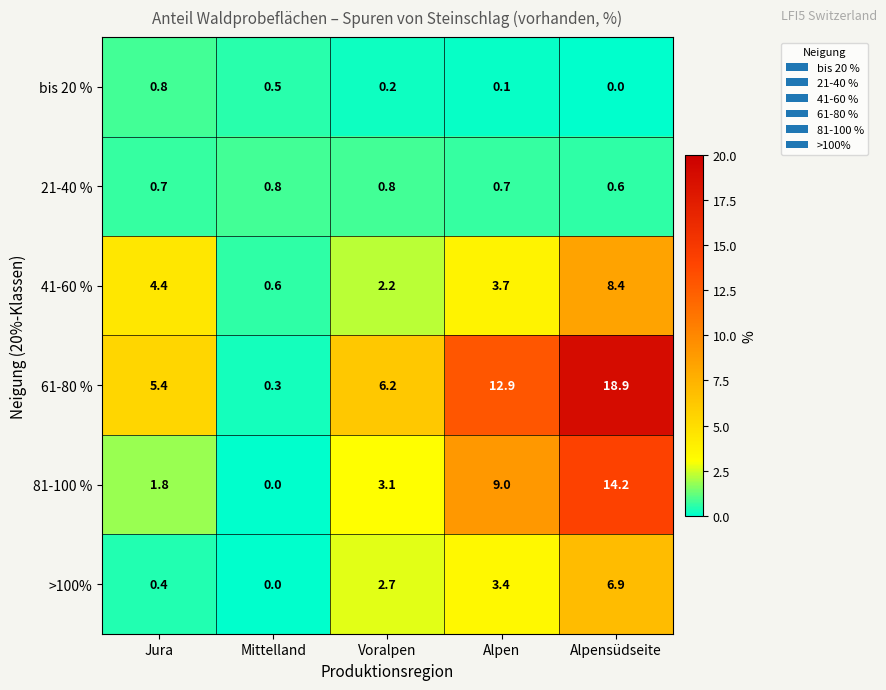

What is the sum of the 61-80 % values at Alpensüdseite and Mittelland?

19.2